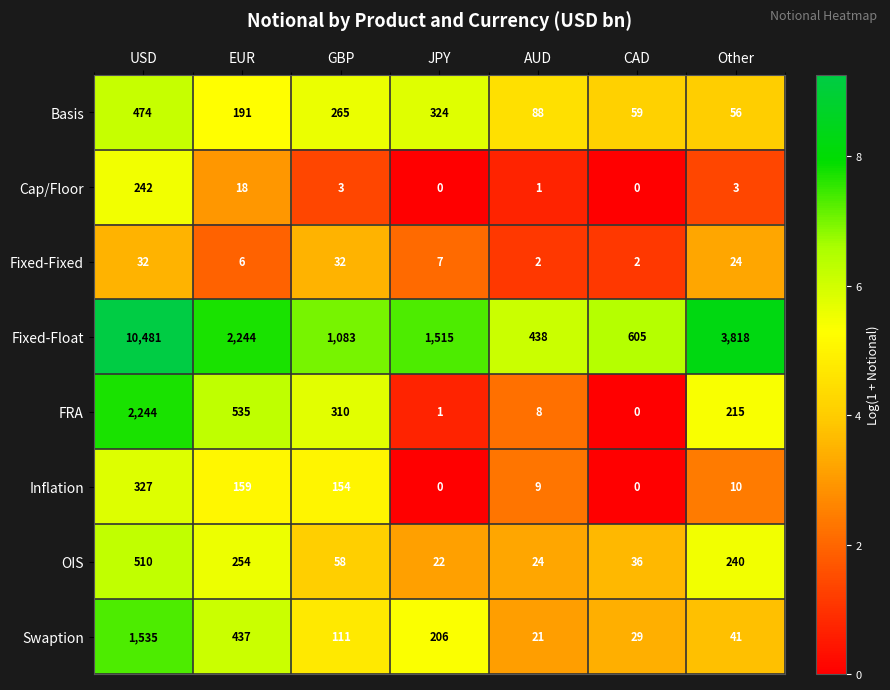

Between AUD and Other, which series saw the biggest shift?

Fixed-Float